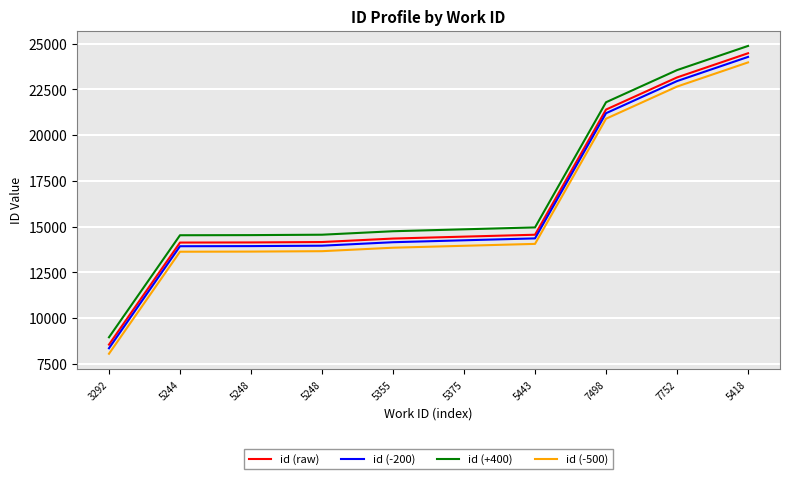

How many lines are shown in the chart?

4